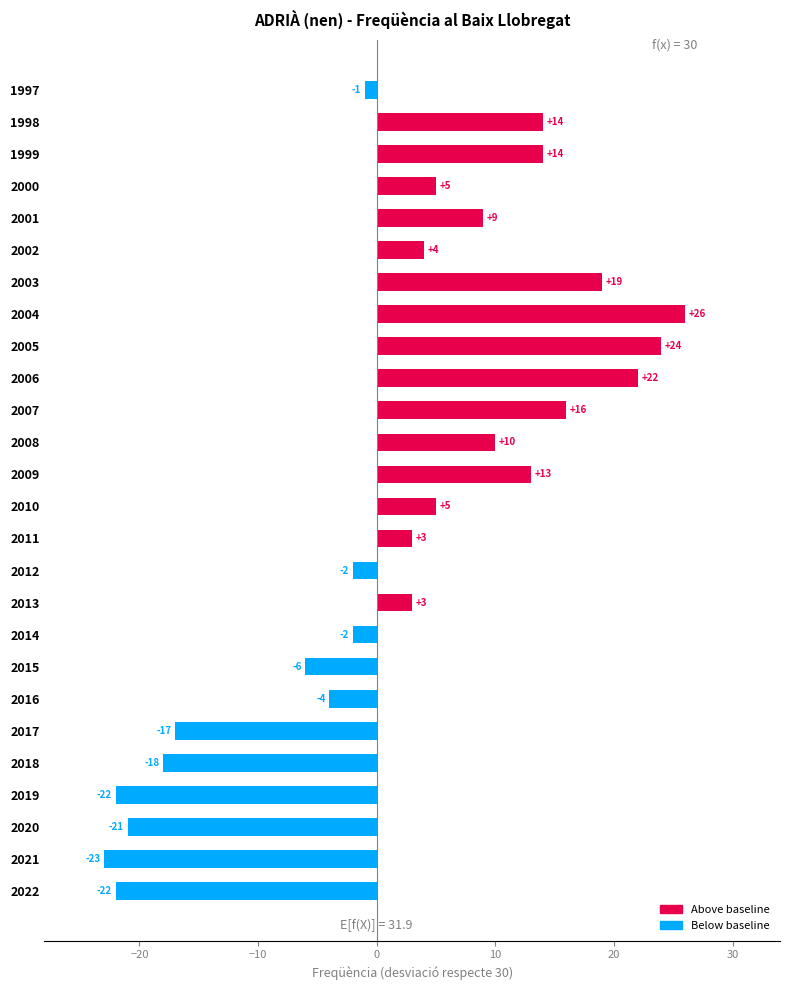

What is the change in value from 2009 to 2007?

+3